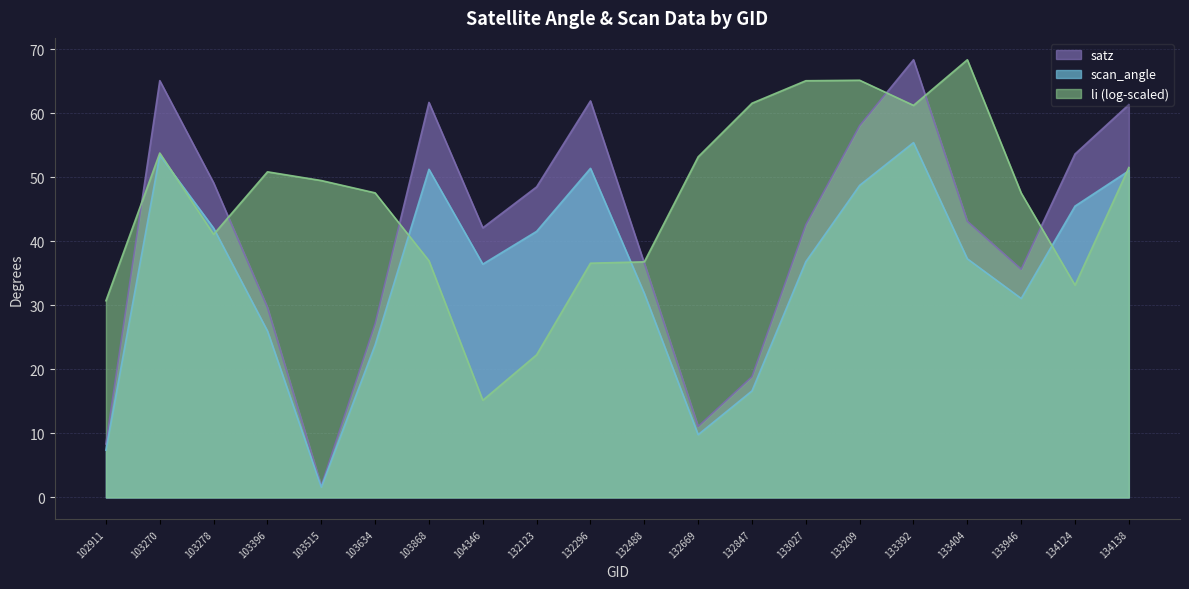

What is the value of the scan_angle point at the 14th from the left?

36.8